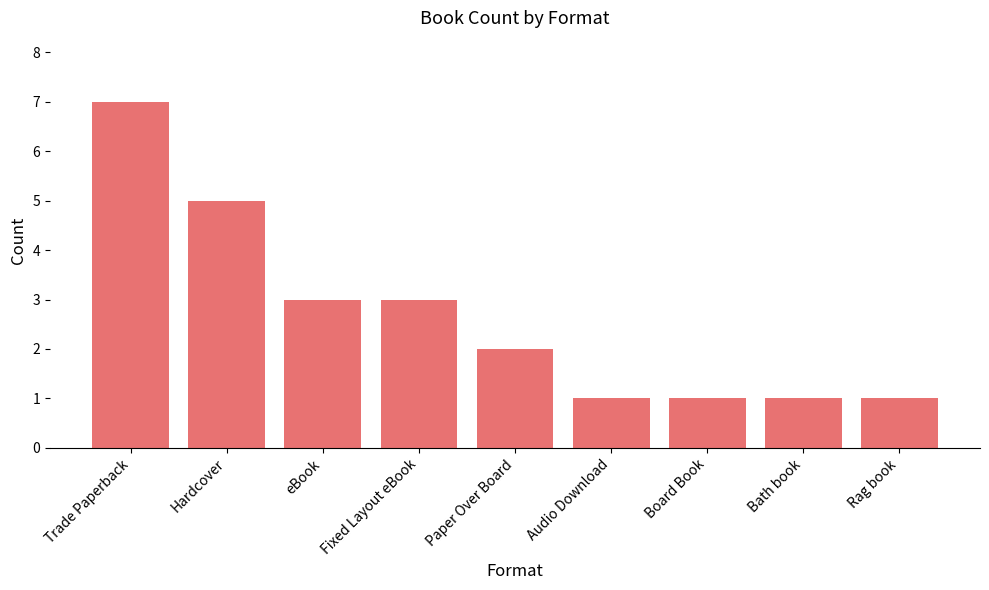

Are the bars horizontal?

No